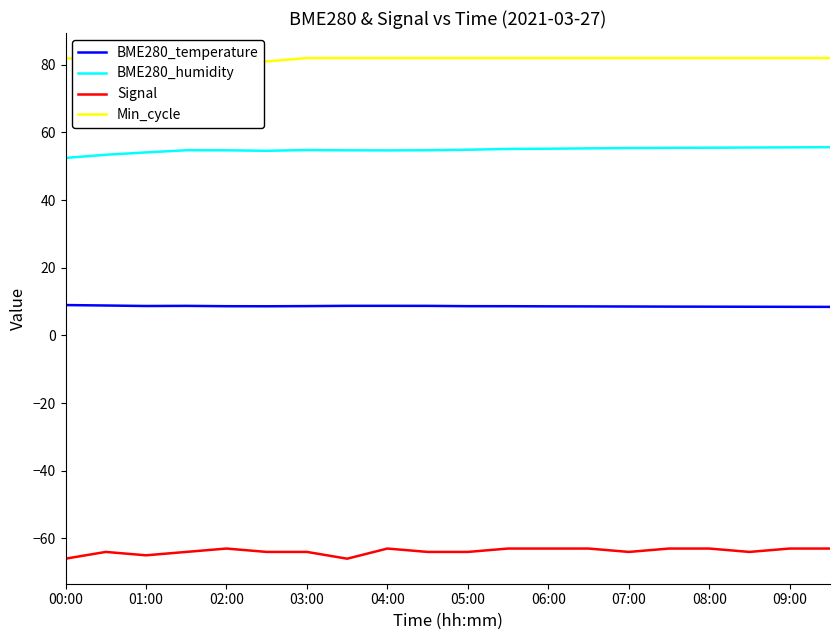

What is the sum of all BME280_temperature values?

172.9